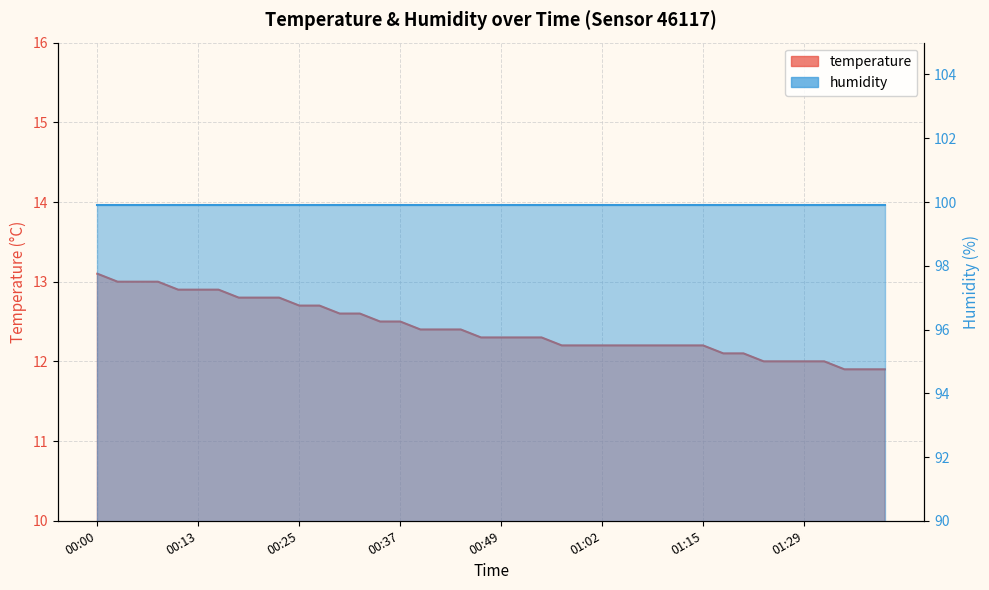

Does the chart have visible grid lines?

Yes